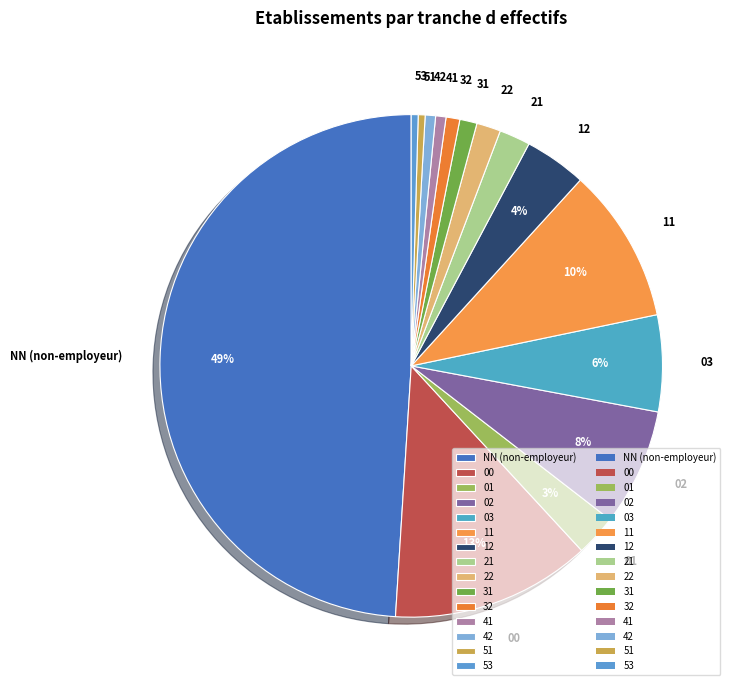

Does 21 represent more than half of the total?

No